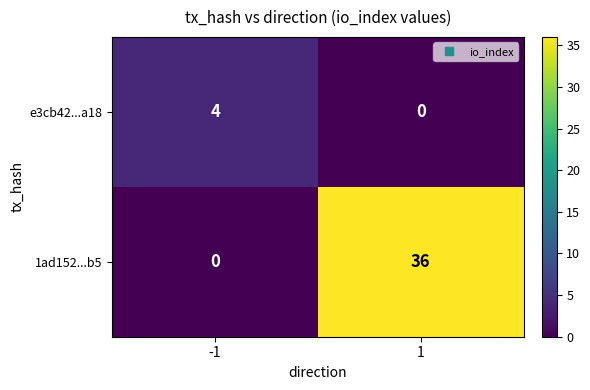

Count the number of data series in this chart.

2